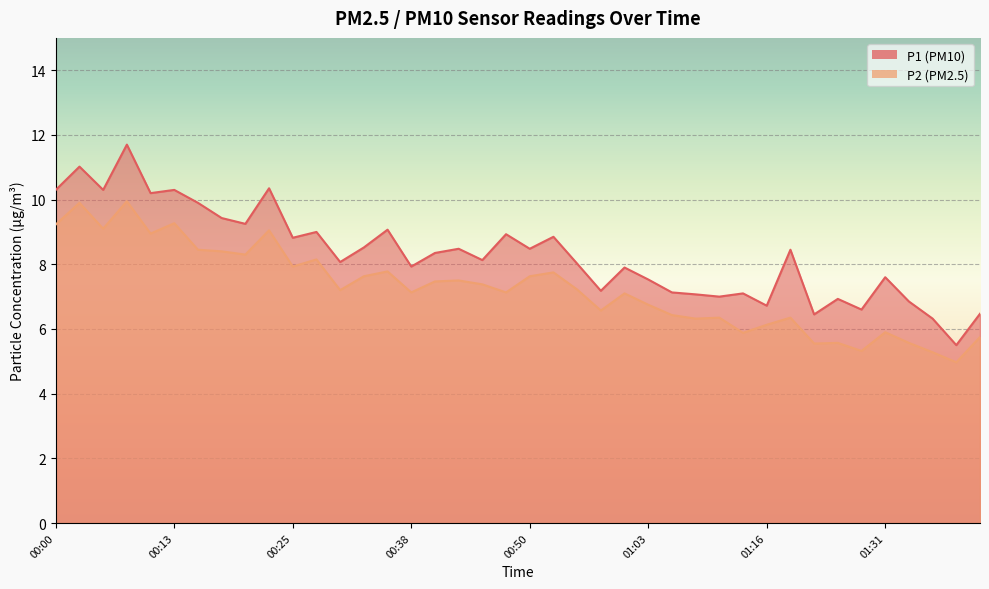

What is the difference between the highest and lowest values at 00:38?

0.8